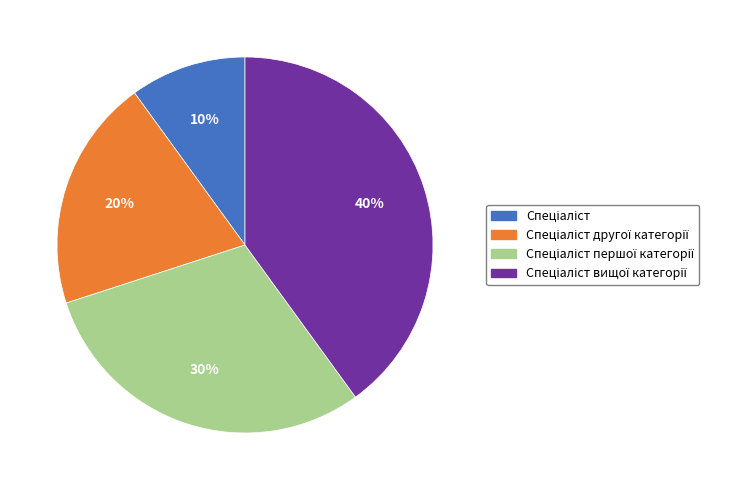

Is there any slice that represents more than half of the pie?

No